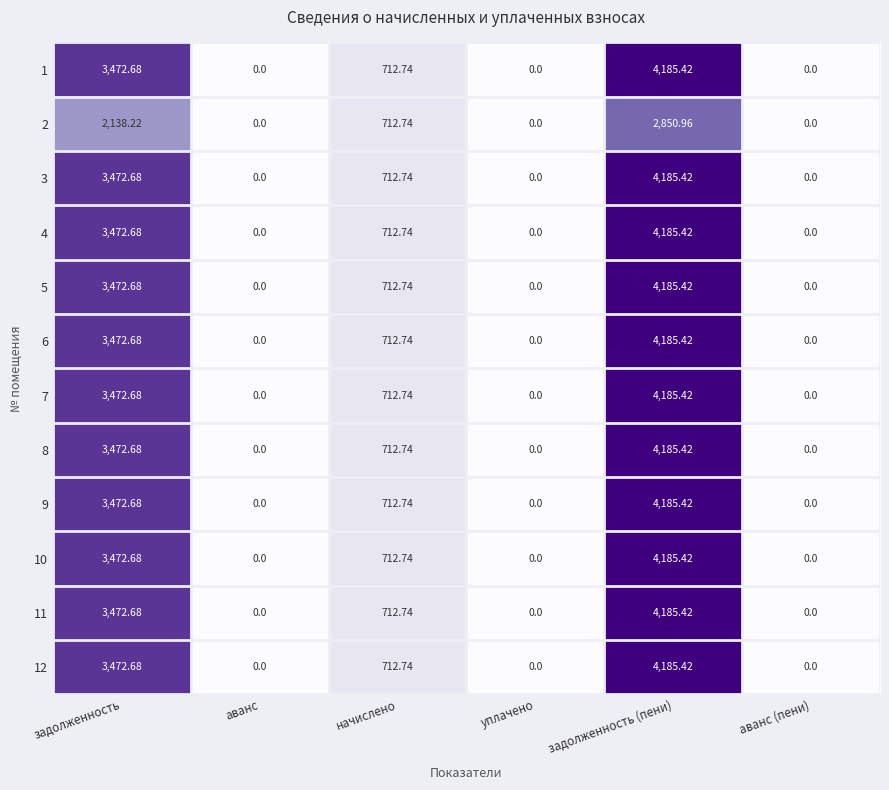

At which category is the sum across all series the highest?

задолженность (пени)